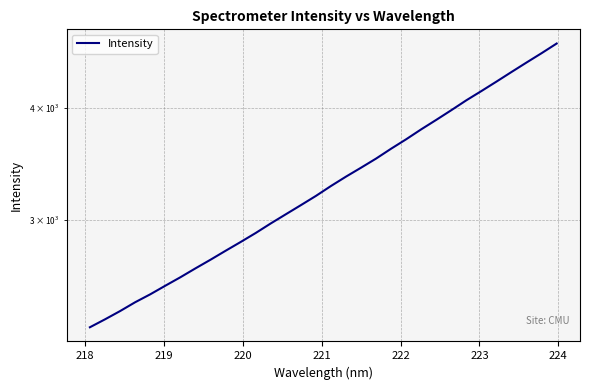

How many series are shown in this chart?

1